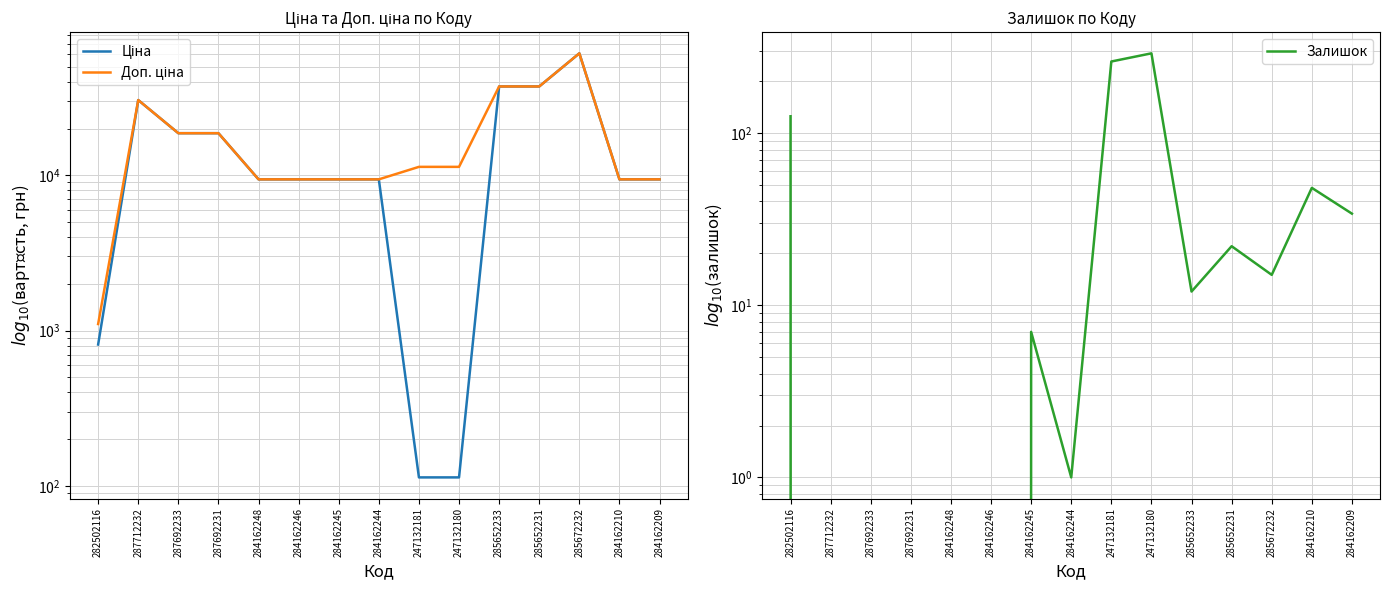

List the series in order of their peak value, lowest first.

Залишок, Ціна, Доп. ціна